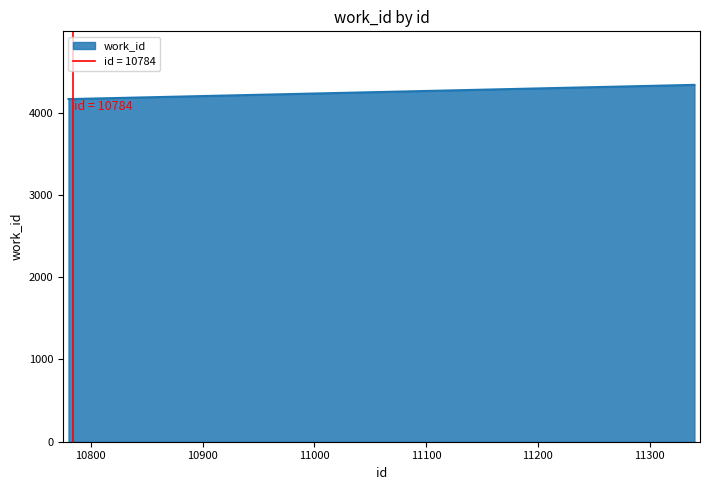

Between 10780 and 11340, which is larger?

11340